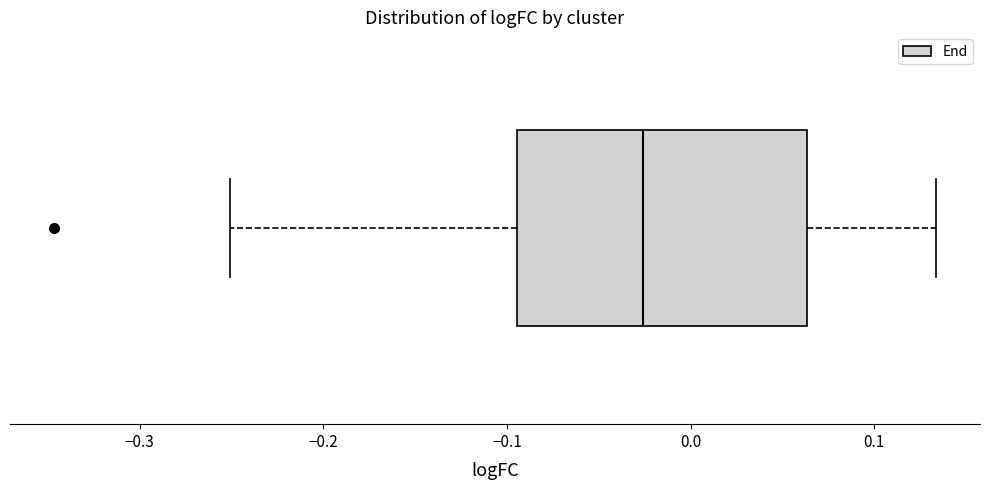

Where does the right whisker of the box end on the x-axis? The values are not printed on the chart, so give them approximately, as read against the axis.

0.13